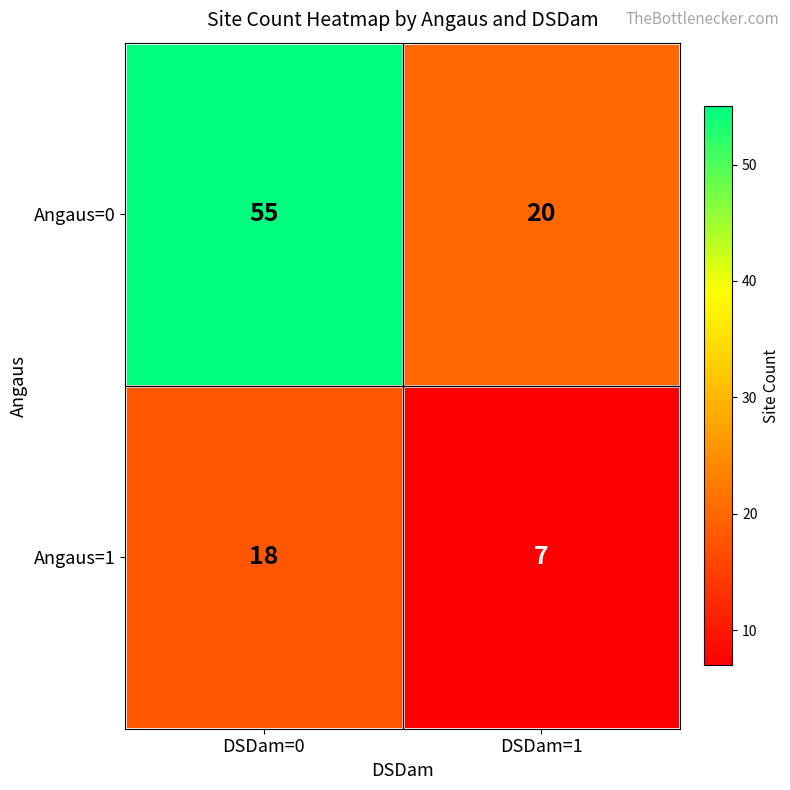

At which category is the sum across all series the highest?

DSDam=0